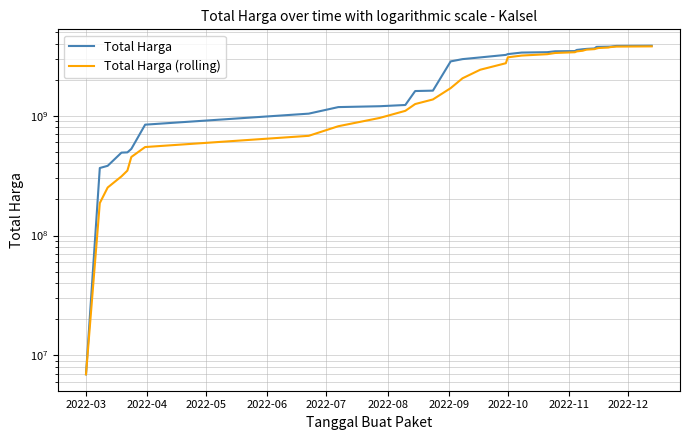

What is the average value of the Total Harga (rolling) series?

2228444752.9